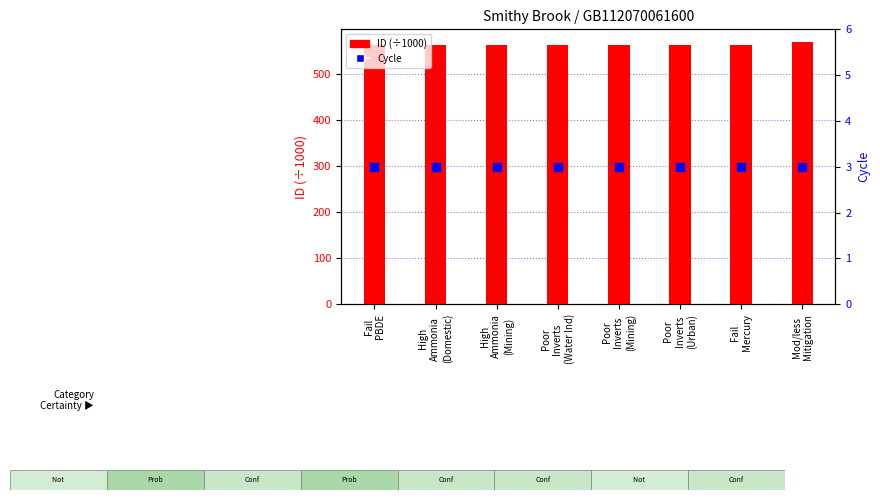

Which series has the largest total across all categories?

ID (÷1000)